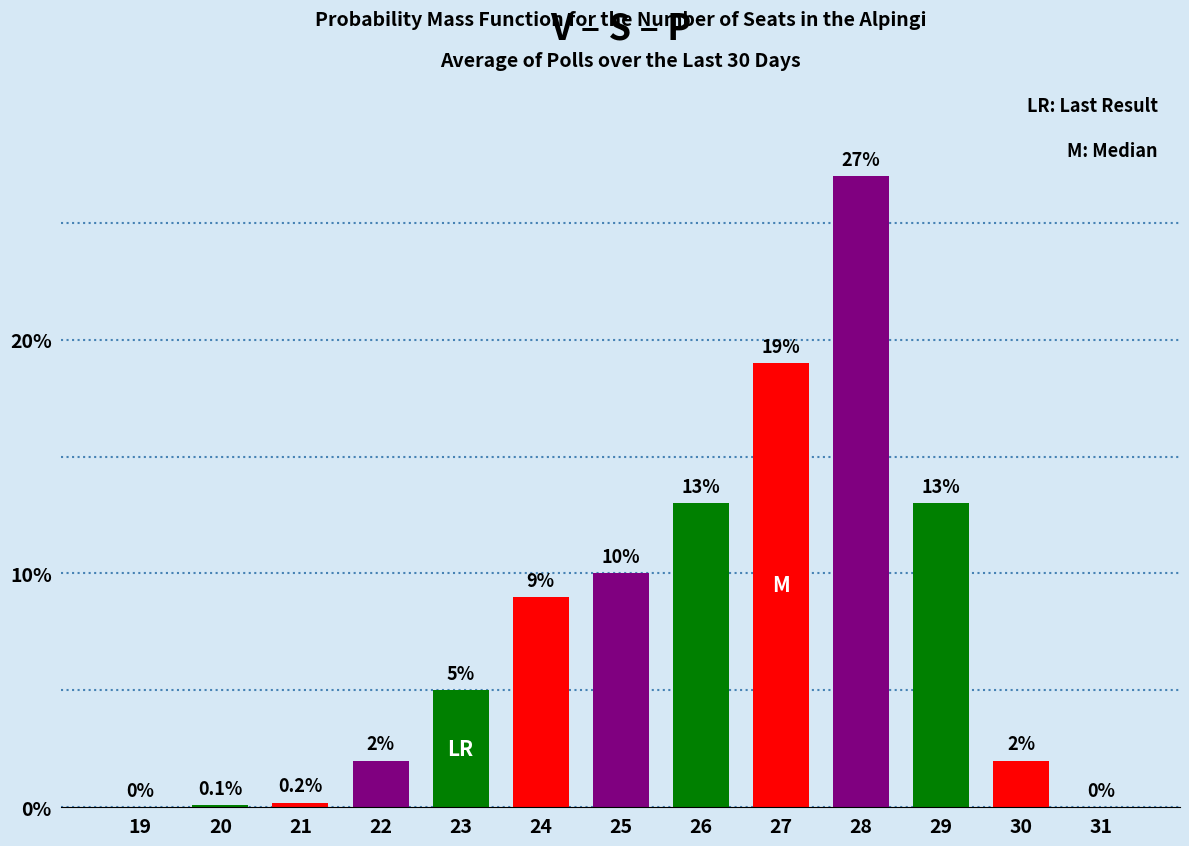

Reading left to right, list all the values displayed in this chart.

19=0.0	20=0.1	21=0.2	22=2.0	23=5.0	24=9.0	25=10.0	26=13.0	27=19.0	28=27.0	29=13.0	30=2.0	31=0.0